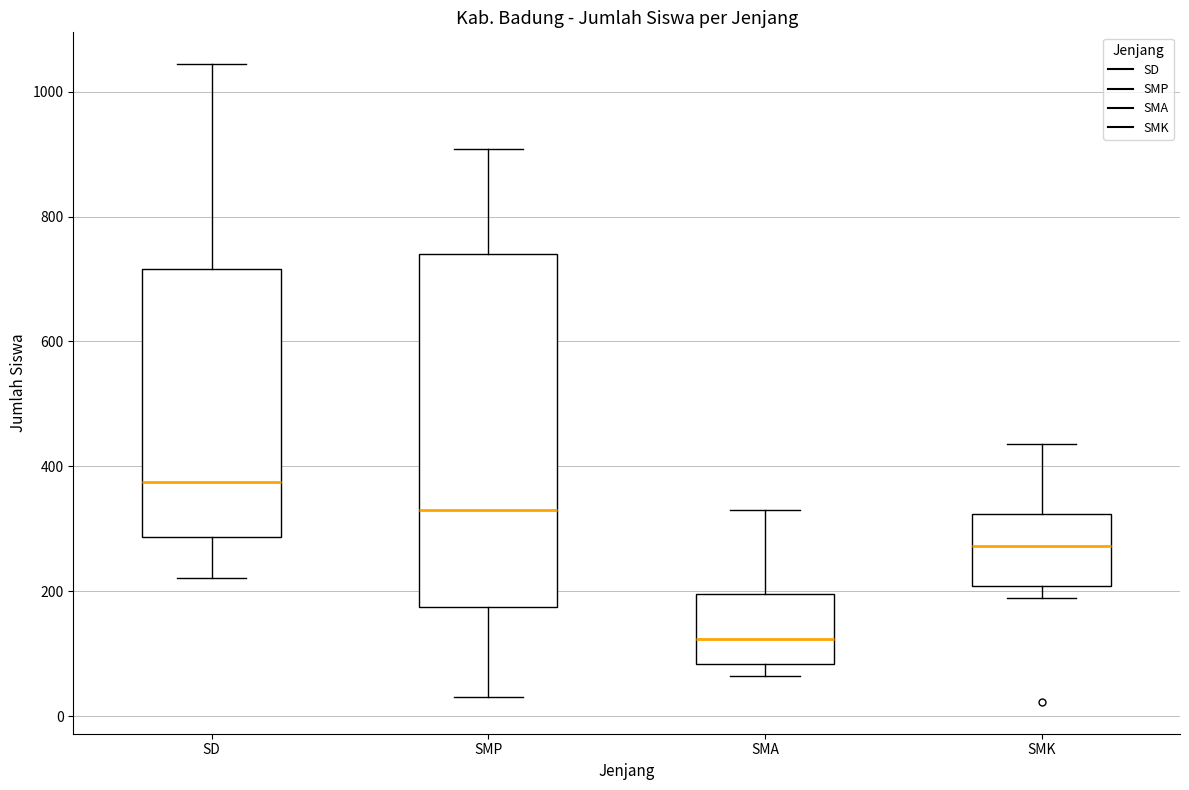

Which box is the tallest, from its lower edge to its upper edge?

SMP